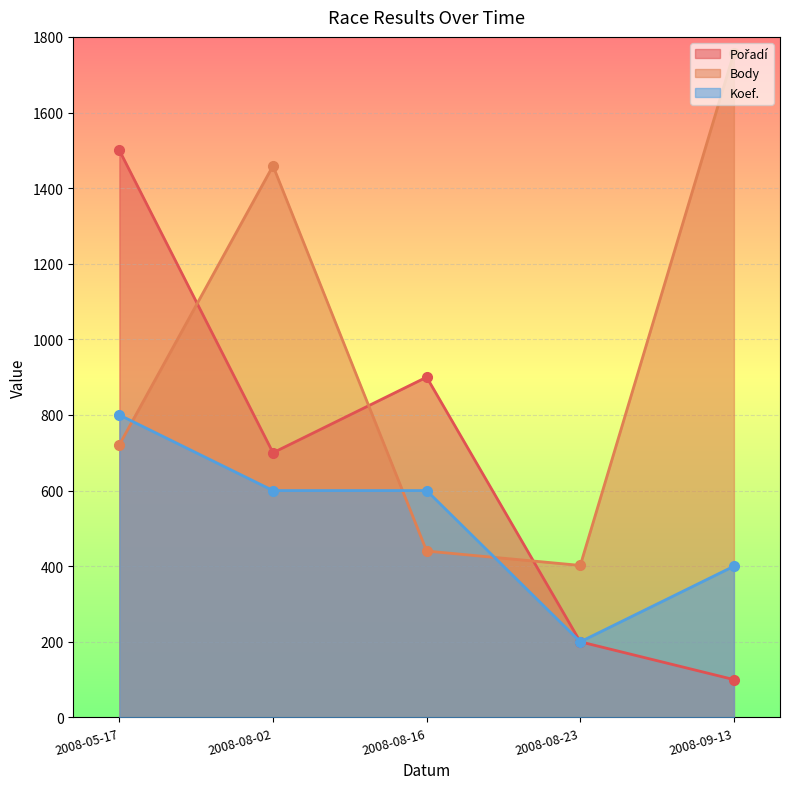

What is the value of the Koef. point at the 2nd from the left?

600